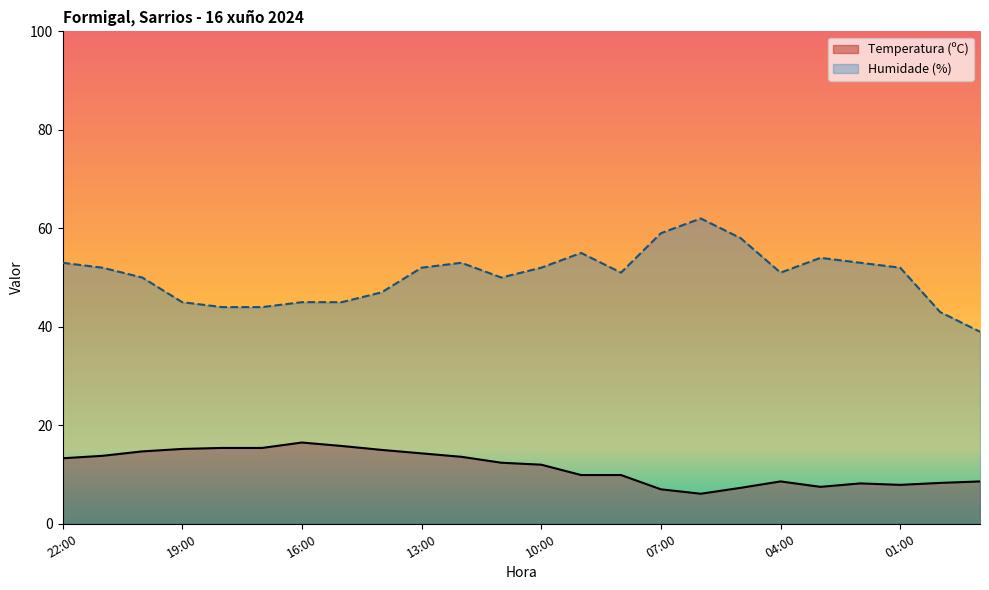

True or false: Temperatura (ºC) has a value of 7.0 at 07:00.

True